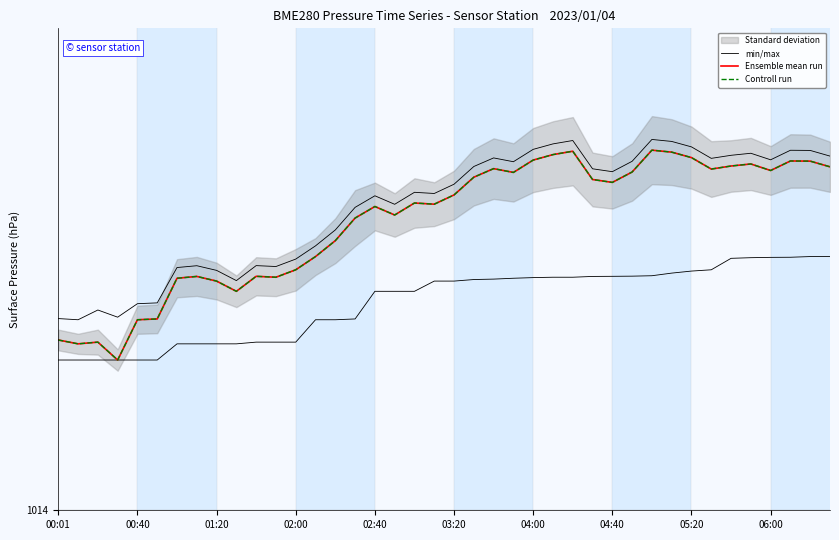

What is the average value of the Controll run series?

1014.3